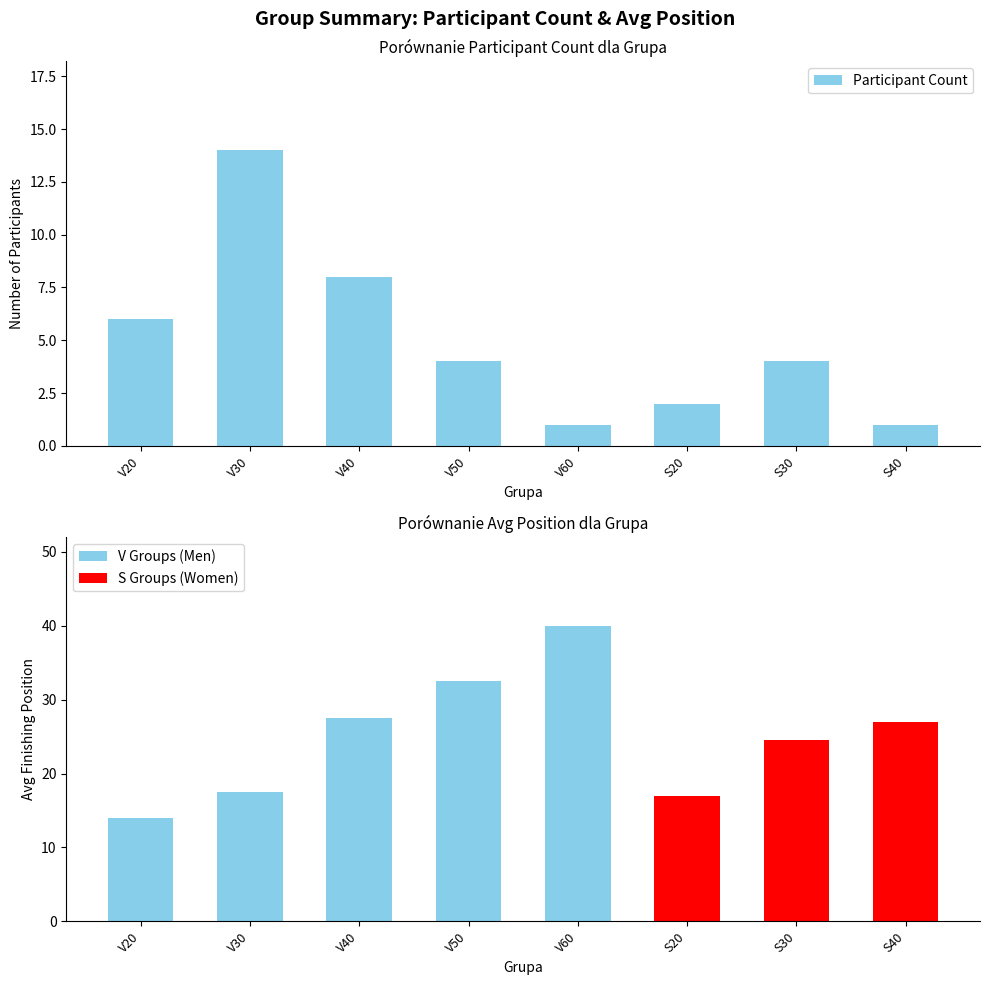

Reading right to left, what are all the values shown in this chart?

1	4	2	1	4	8	14	6